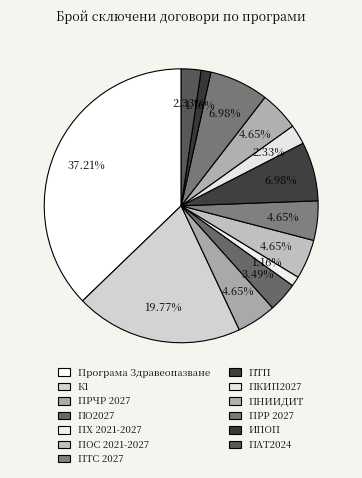

Count the number of slices in the pie.

13